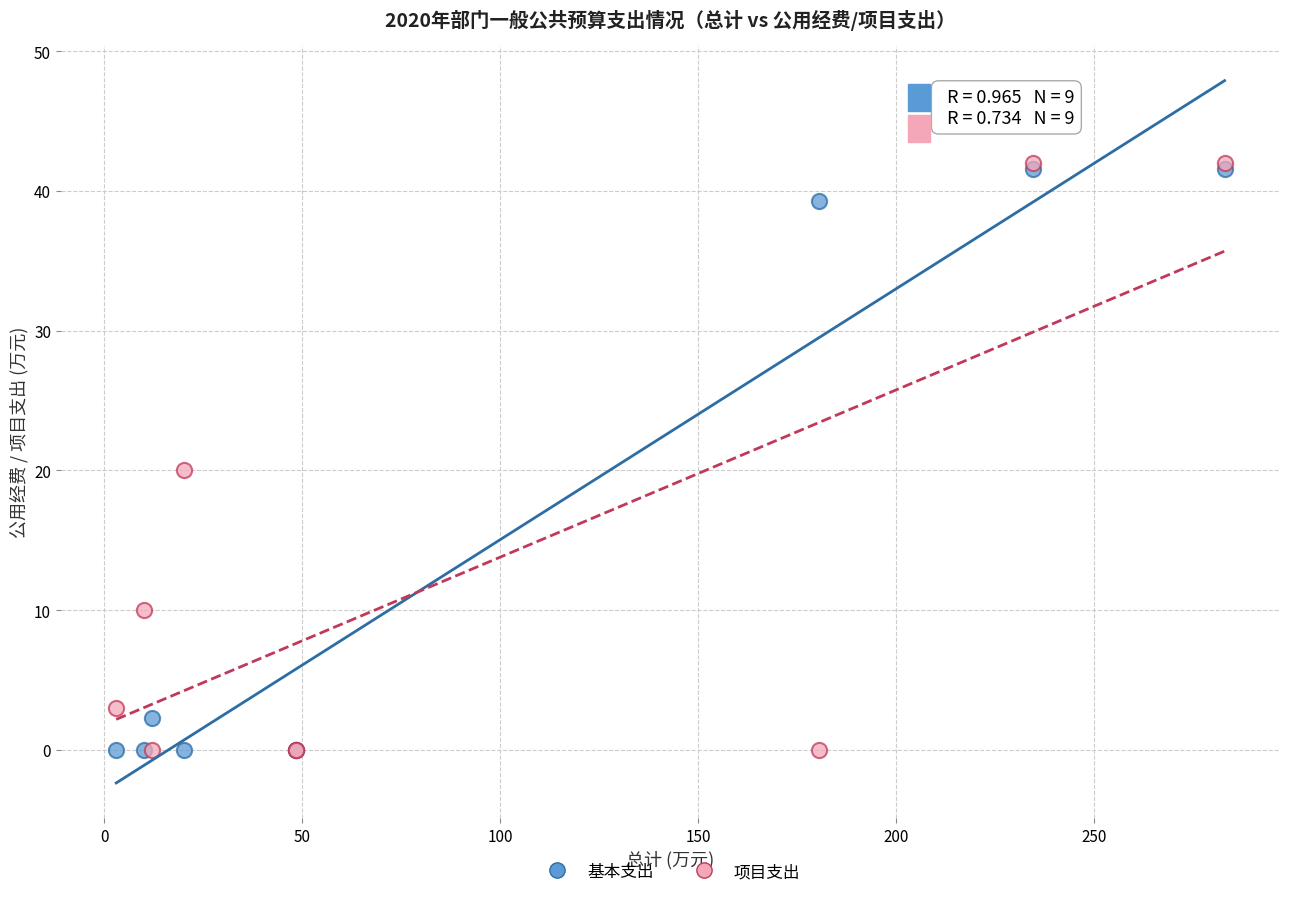

In the 项目支出 series, what Y value is closest to 21?

20.0